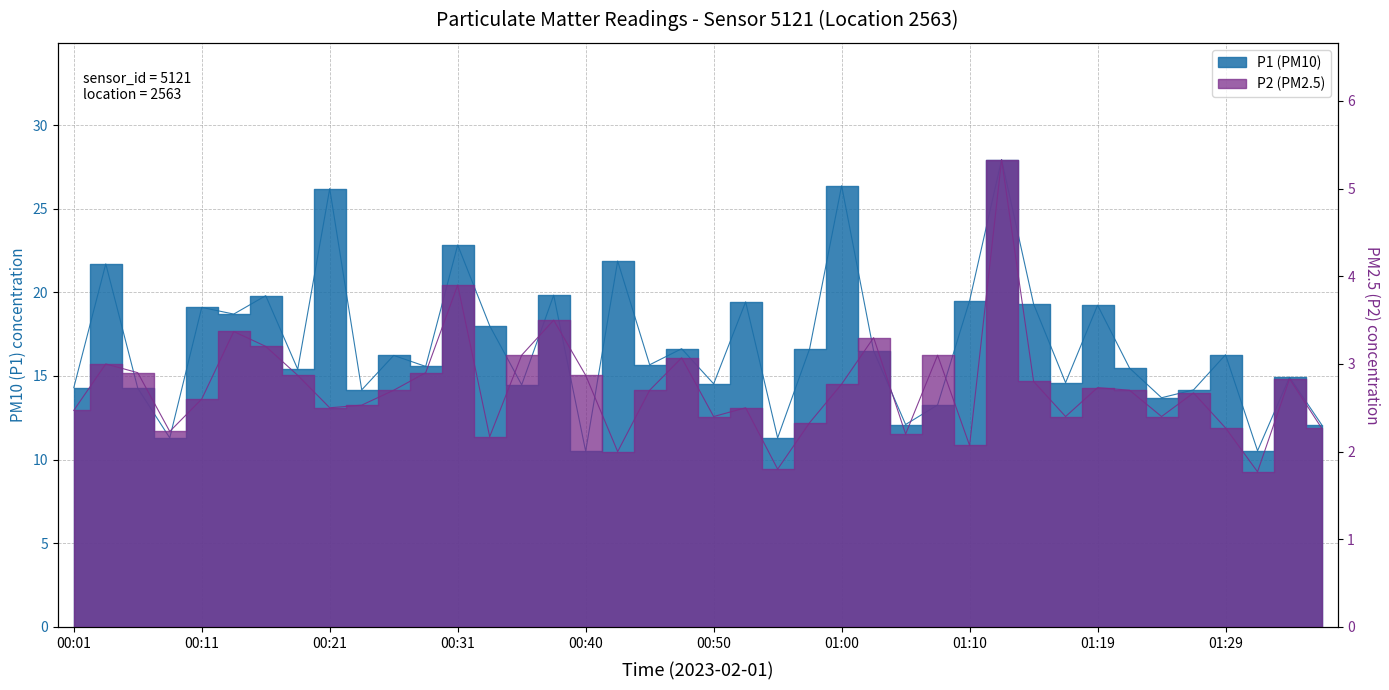

Which category has the highest value across all series?

01:12